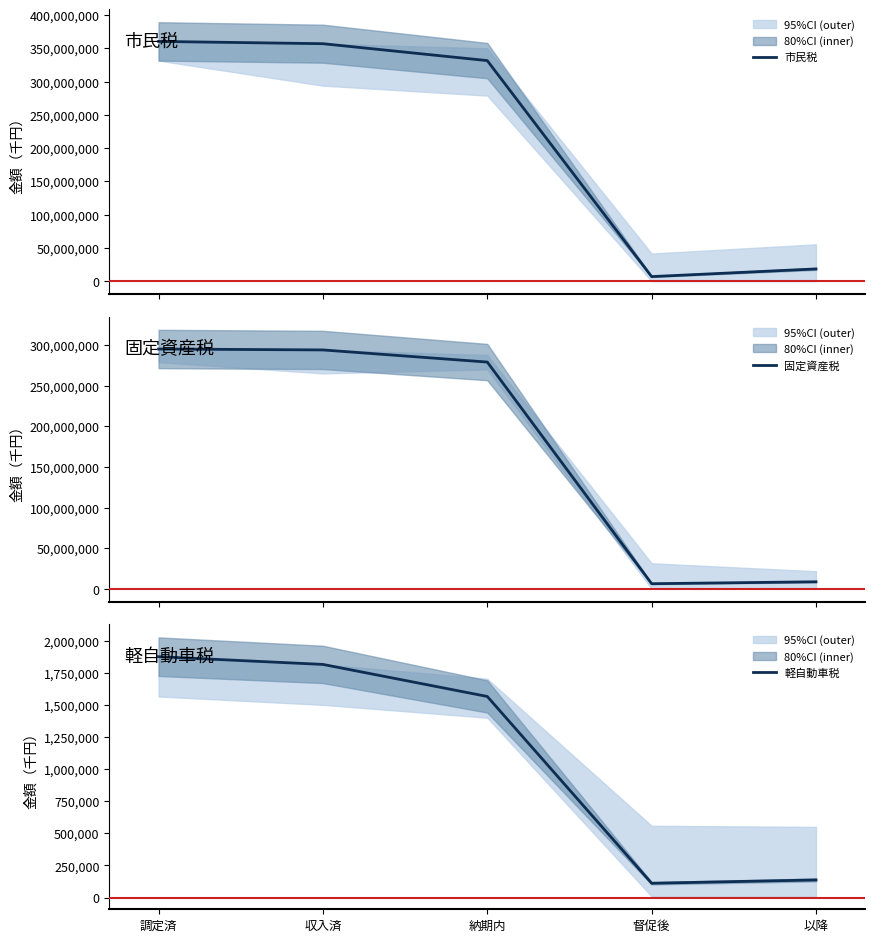

Is this an area chart (filled region under the line)?

No